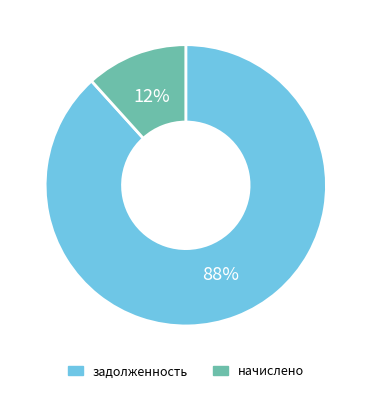

True or false: задолженность accounts for 23% of the total.

False